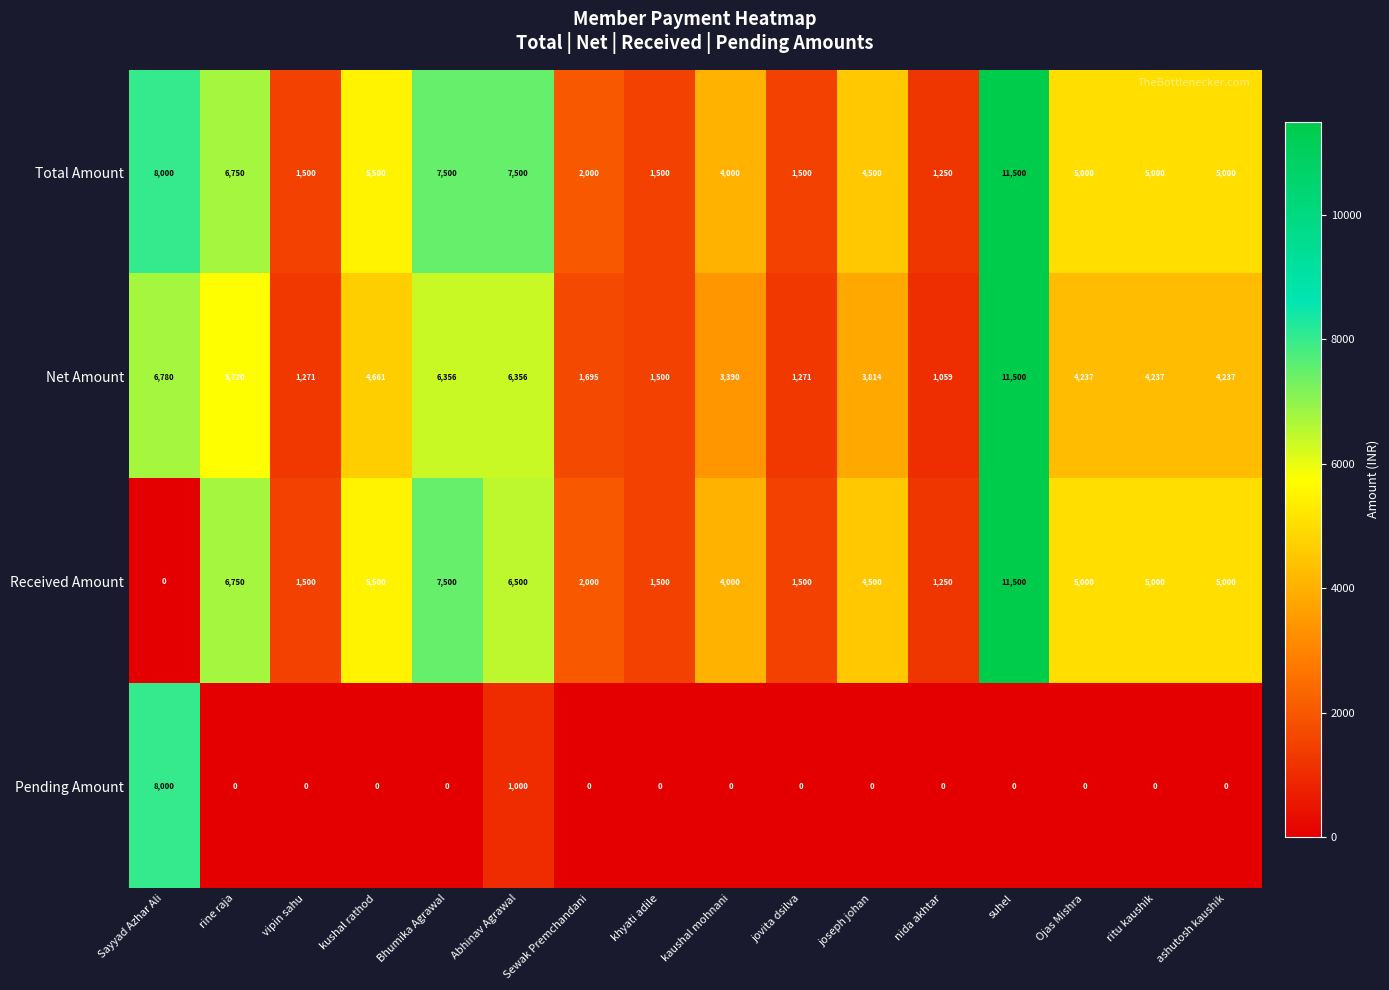

Count the number of categories in the chart.

16